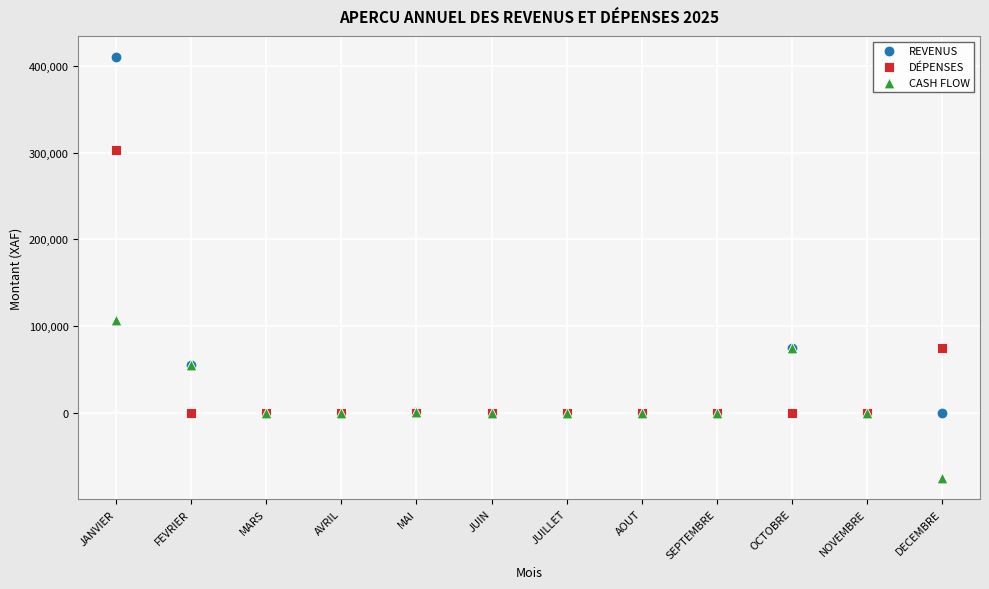

Across all series, what Y value is closest to 167500?

107000